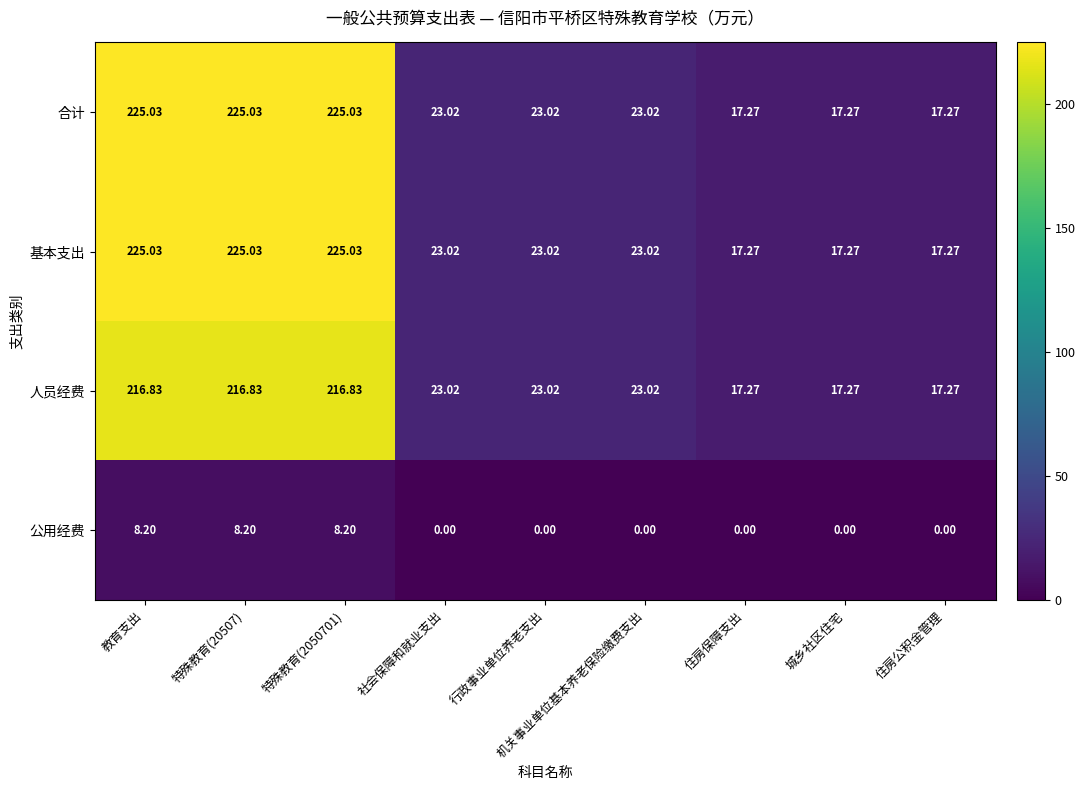

At which label does 人员经费 first exceed 23?

教育支出